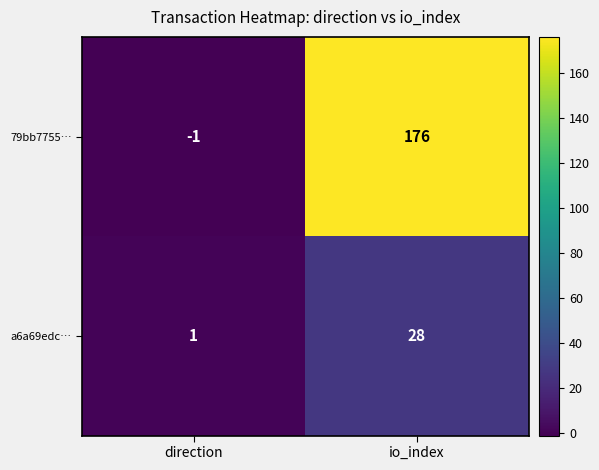

At which category is the sum across all series the highest?

io_index